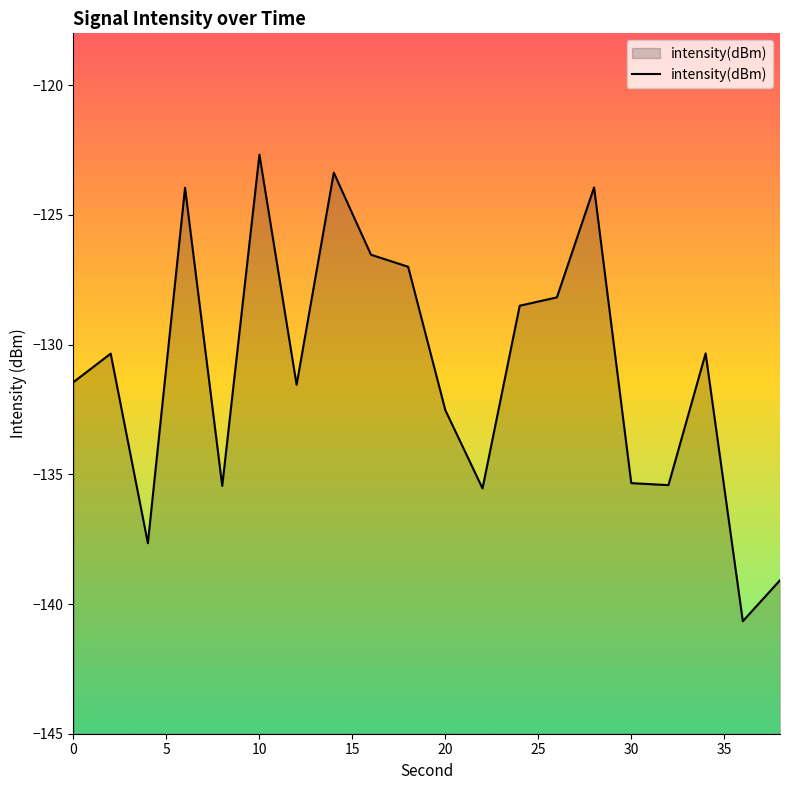

The chart shows a value of -131.4 at 0. True or false?

True